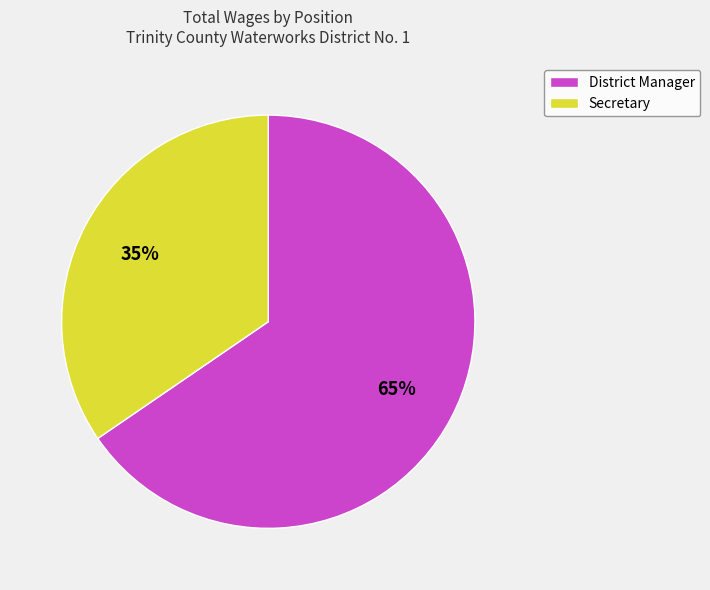

Which category has the biggest portion of the pie?

District Manager